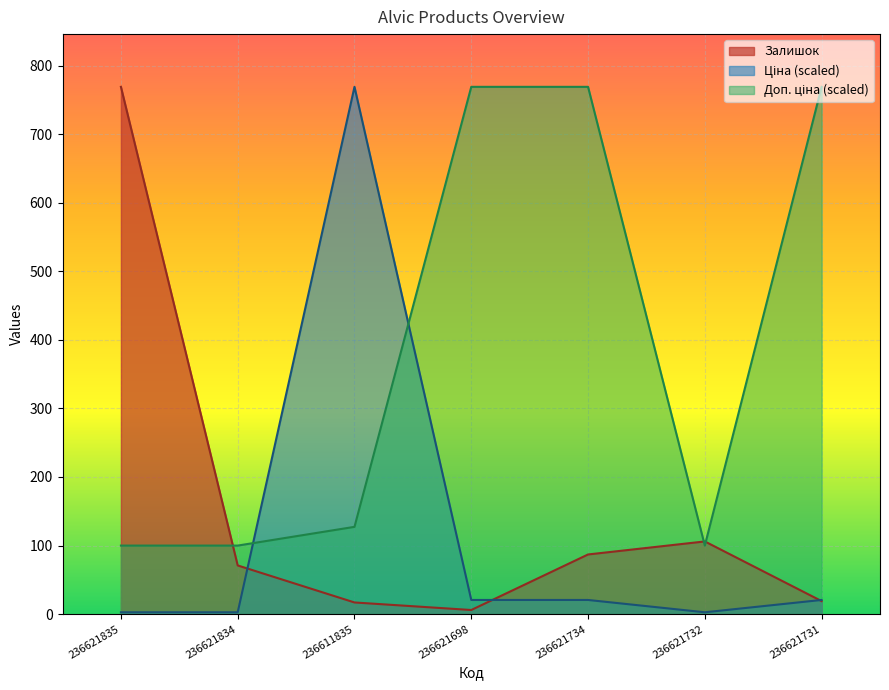

Reading left to right, extract all data points from this chart.

Залишок: 236621835=769.0	236621834=71.0	236611835=17.0	236621698=6.0	236621734=87.0	236621732=106.0	236621731=19.0
Ціна: 236621835=2.7	236621834=2.7	236611835=769.0	236621698=20.6	236621734=20.6	236621732=2.7	236621731=20.6
Доп. ціна: 236621835=100.0	236621834=100.0	236611835=127.3	236621698=769.0	236621734=769.0	236621732=100.0	236621731=769.0